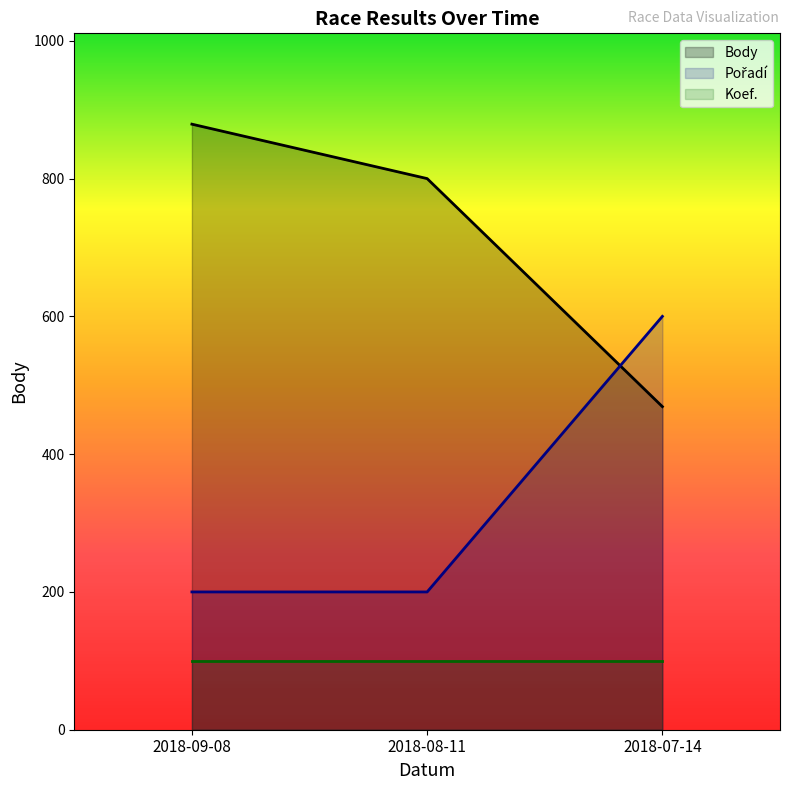

Rank the series by their maximum value, from lowest to highest.

Koef., Pořadí, Body